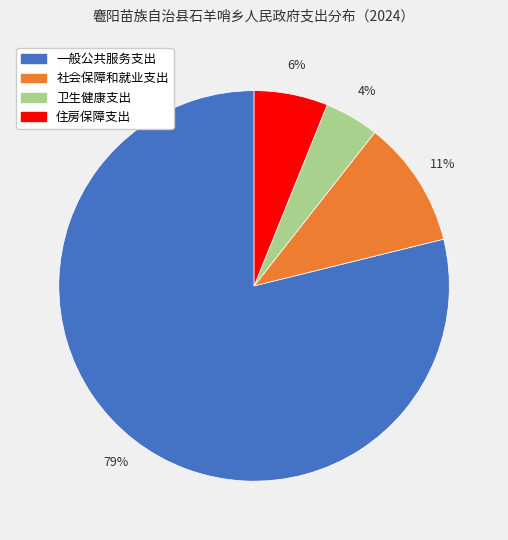

To the nearest percent, what portion does 卫生健康支出 represent?

4%